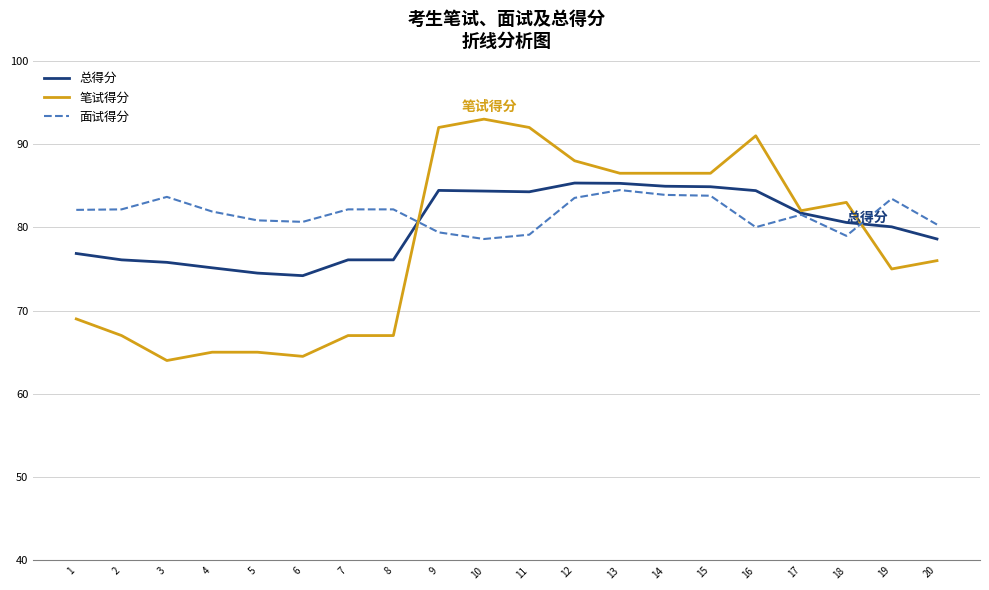

What is the average value of the 总得分 series?

80.2